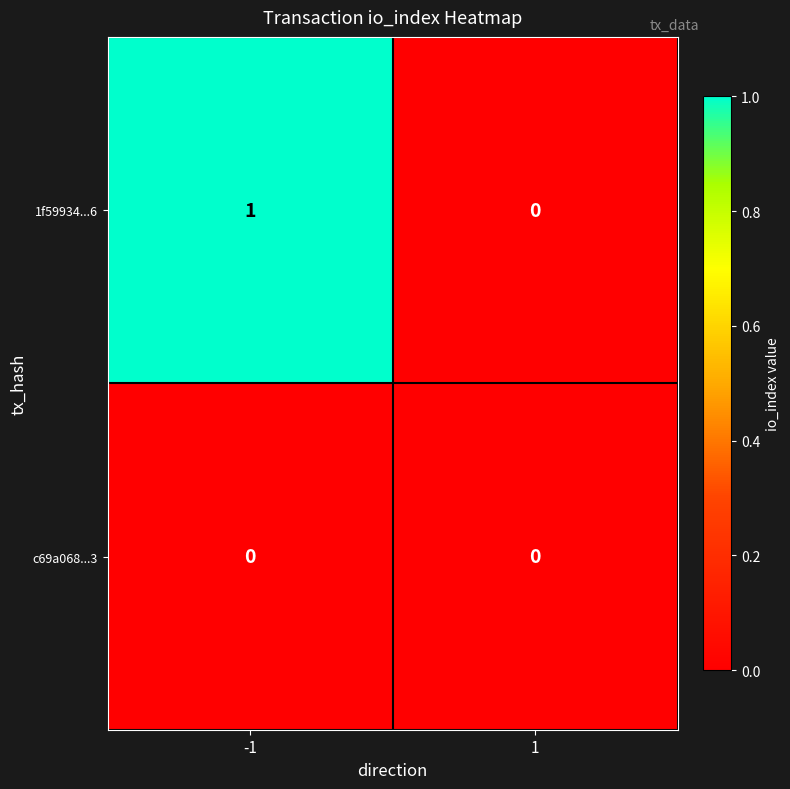

Which series has the largest range (max minus min)?

1f59934...6